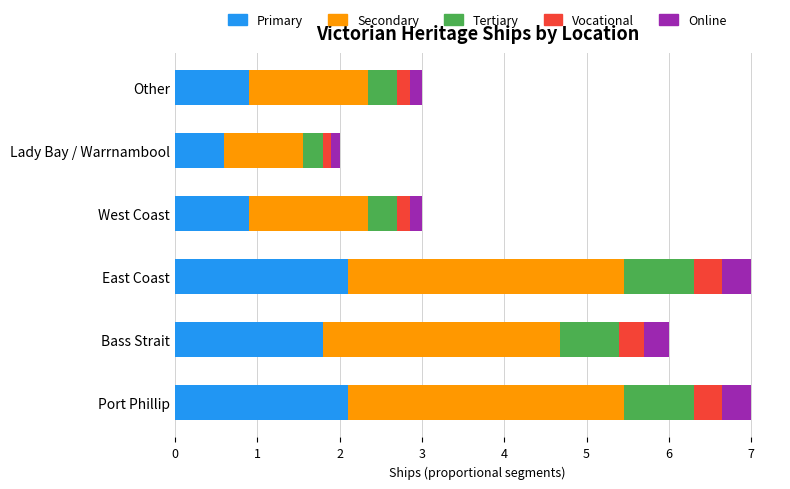

What is the approximate value of Primary at West Coast?

0.9